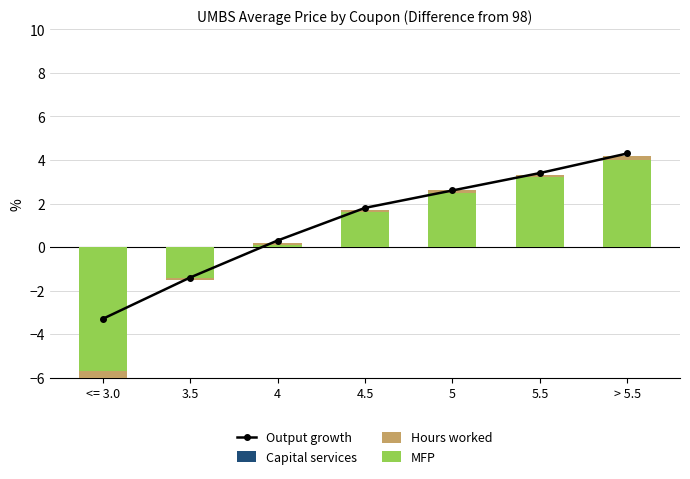

What is the label of the 2nd bar from the left?

3.5